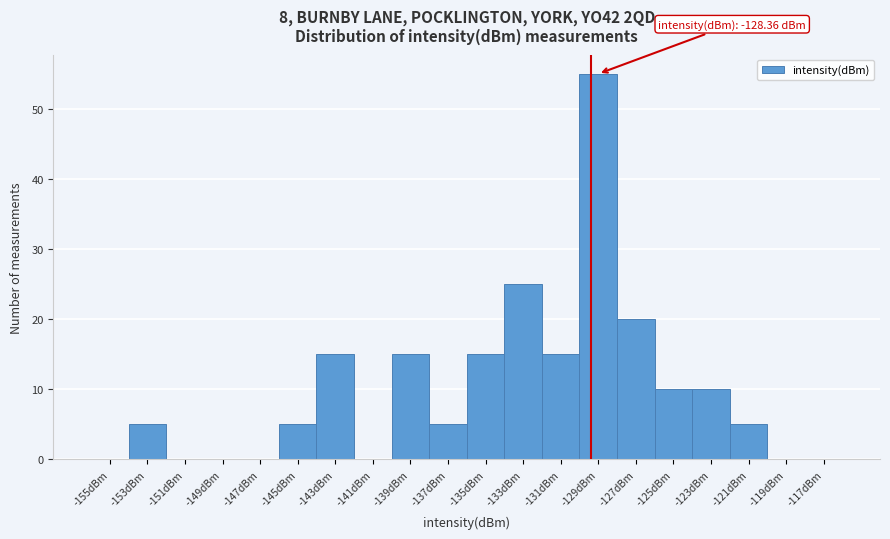

Reading right to left, what are all the values shown in this chart?

-117dBm=0	-119dBm=0	-121dBm=5	-123dBm=10	-125dBm=10	-127dBm=20	-129dBm=55	-131dBm=15	-133dBm=25	-135dBm=15	-137dBm=5	-139dBm=15	-141dBm=0	-143dBm=15	-145dBm=5	-147dBm=0	-149dBm=0	-151dBm=0	-153dBm=5	-155dBm=0